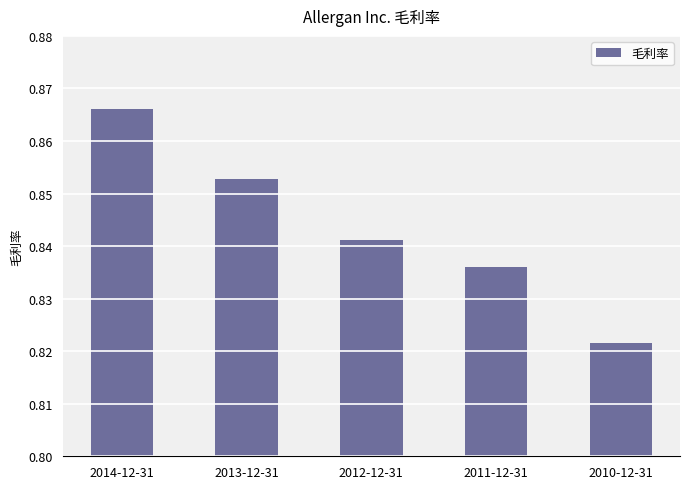

Rank the categories by value from highest to lowest.

2014-12-31, 2013-12-31, 2012-12-31, 2011-12-31, 2010-12-31